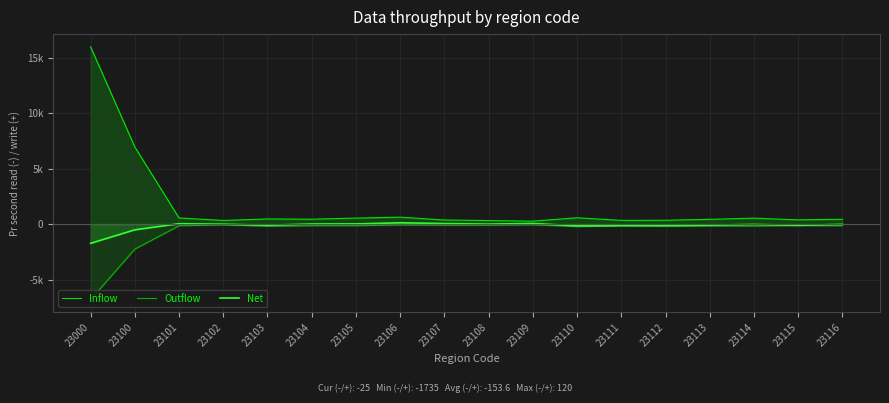

True or false: Outflow and Inflow intersect in this chart.

False